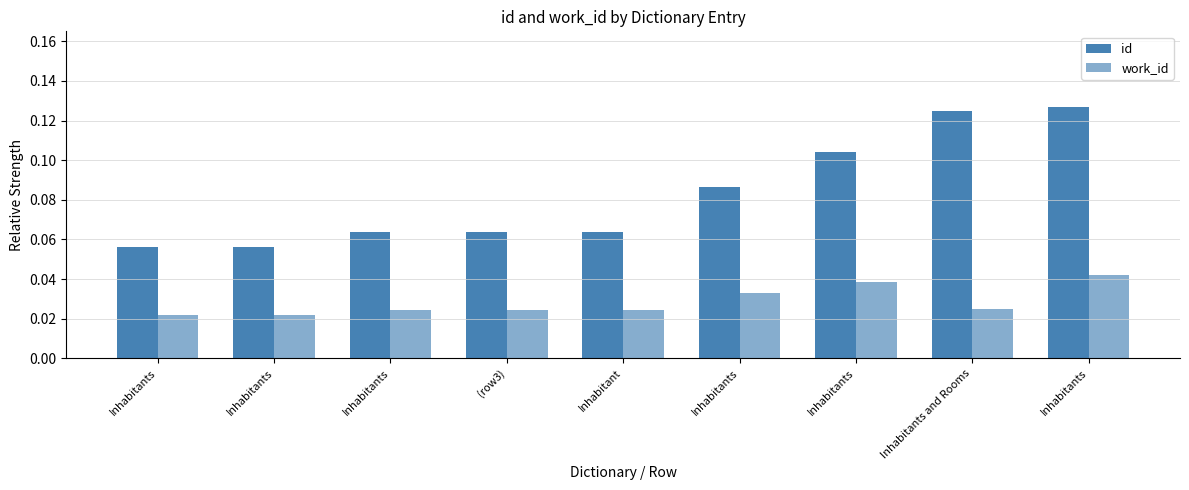

What is the value of the id bar at the 4th from the left?

0.1